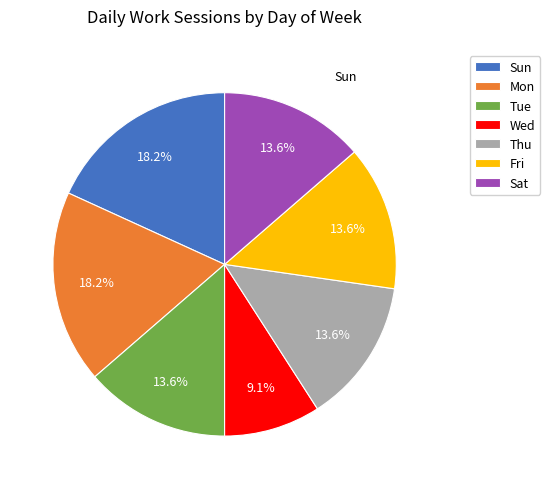

To the nearest percent, what percentage of the pie is Fri?

14%